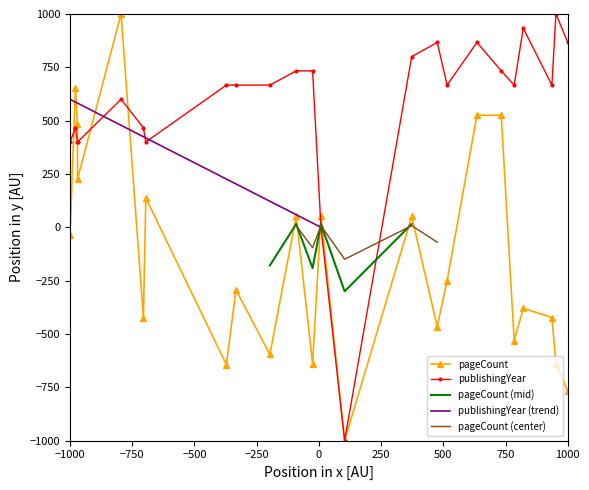

True or false: publishingYear has more than 1 interior local peaks.

True